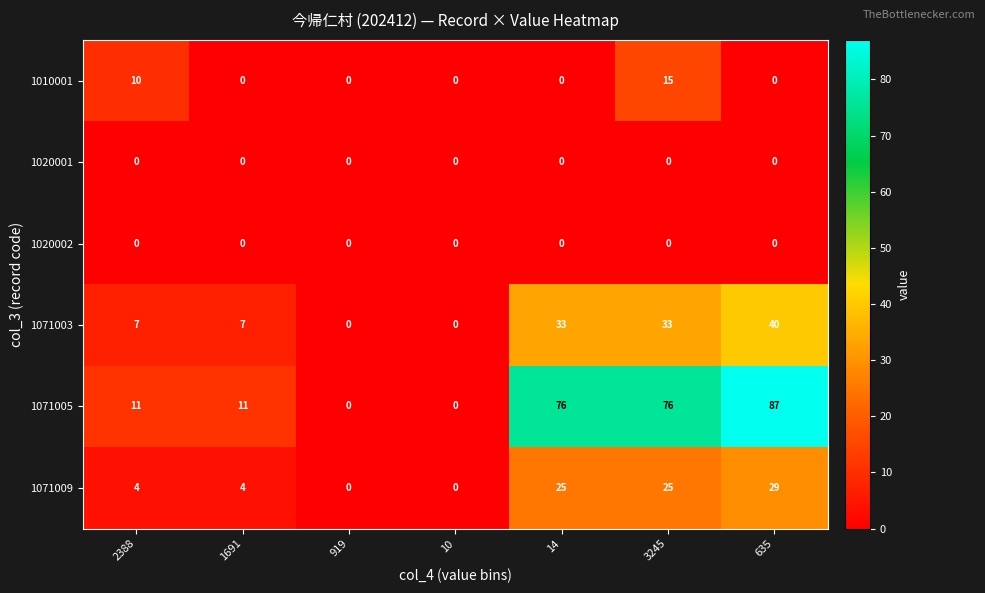

Which series changed the most between 14 and 635?

1071005